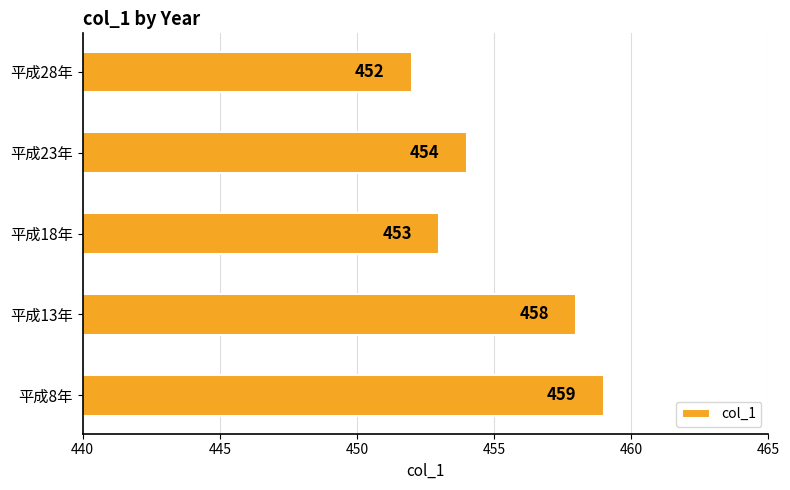

Between 平成28年 and 平成23年, which is larger?

平成23年